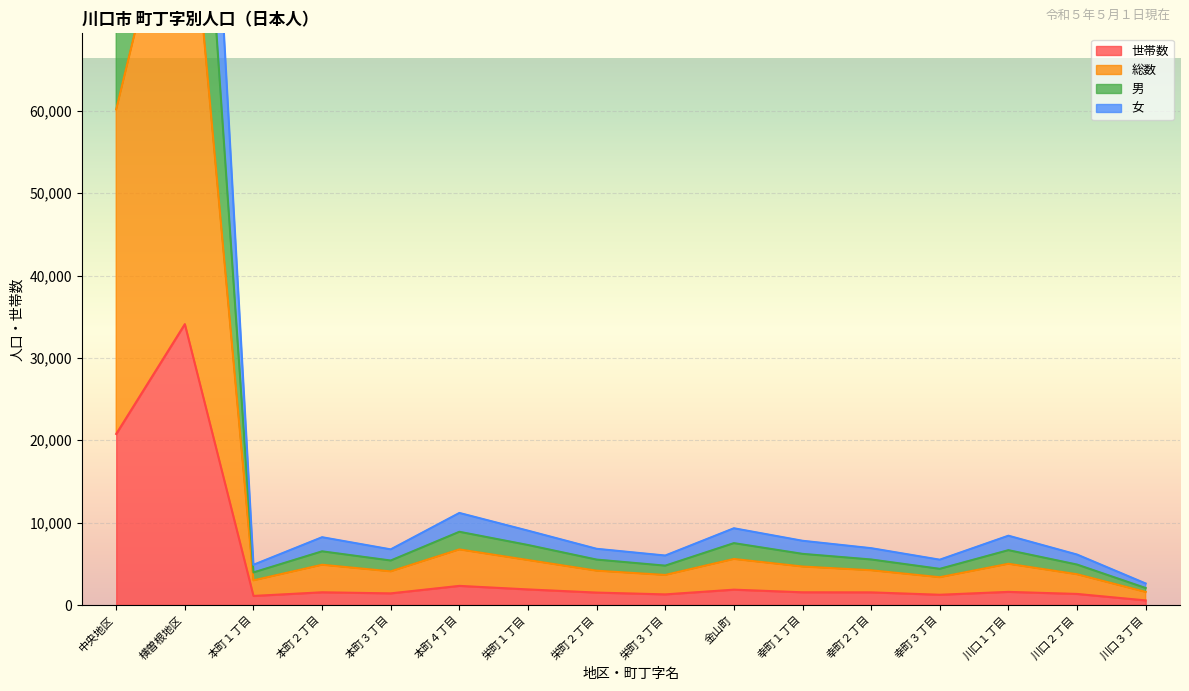

What is the difference between the second highest and second lowest values in the 男 series?

75657